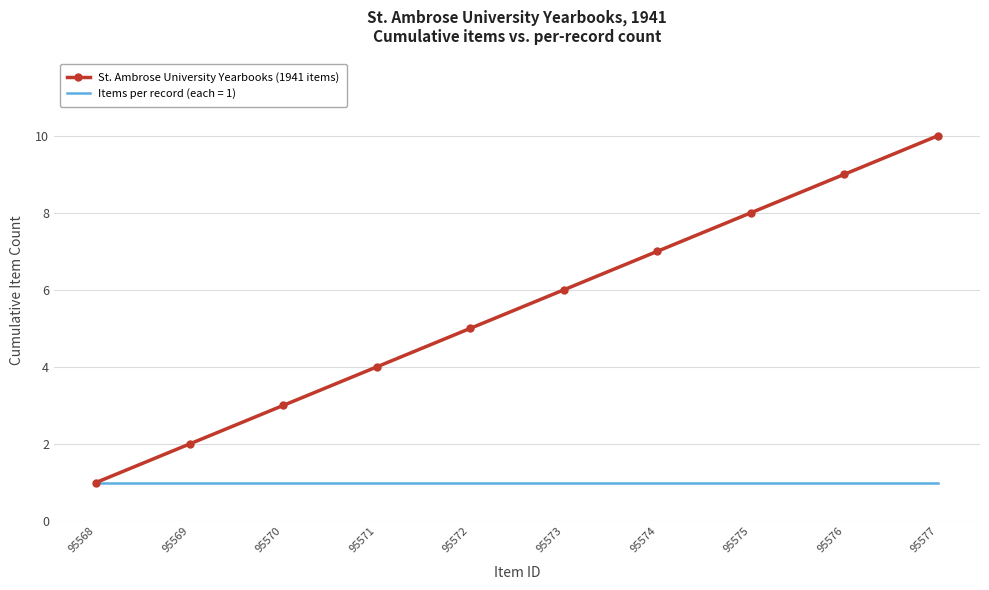

What value does the St. Ambrose University Yearbooks (1941 items) series have at 95573?

6